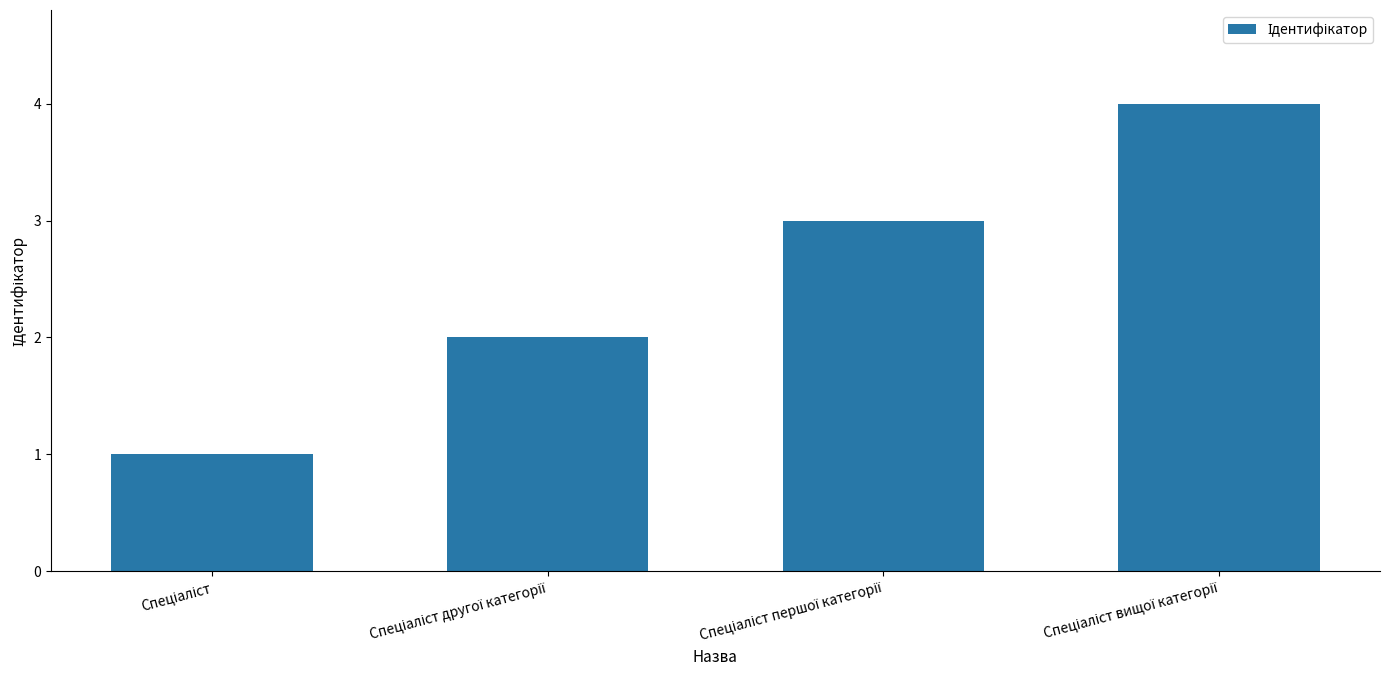

Reading left to right, extract all data points from this chart.

1	2	3	4